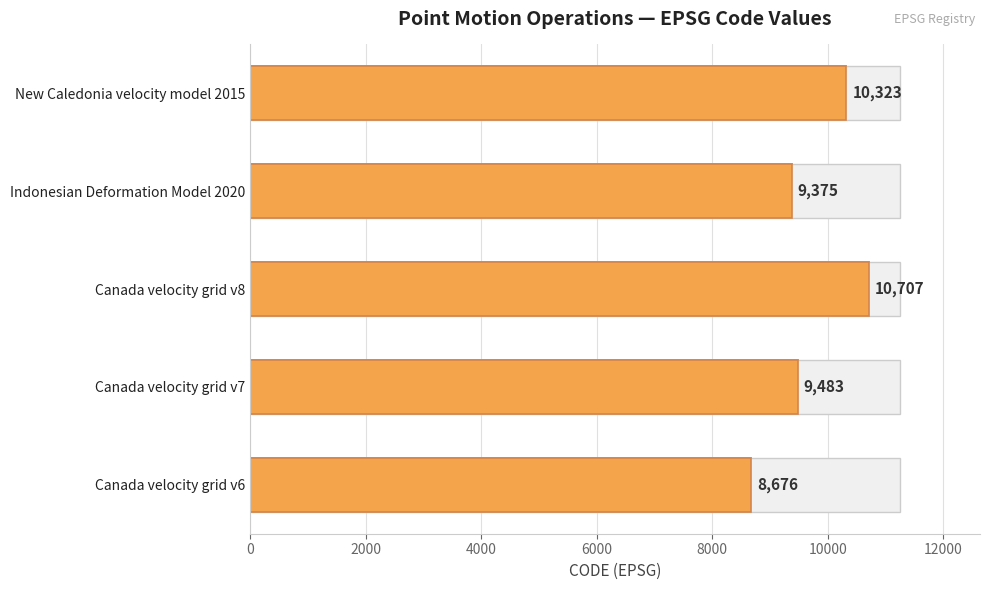

What is the change in value from Canada velocity grid v6 to New Caledonia velocity model 2015?

+1647